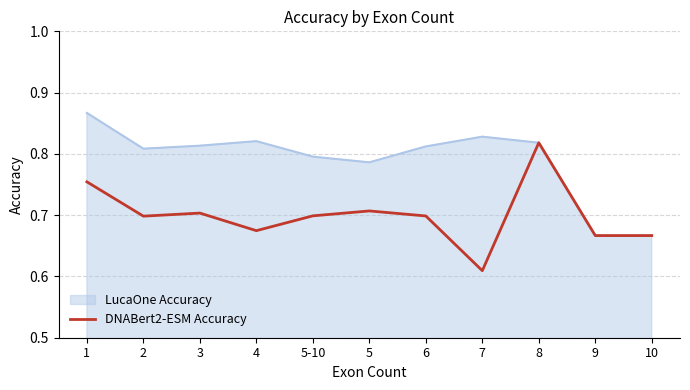

Between 7 and 9, which series saw the biggest shift?

LucaOne Accuracy